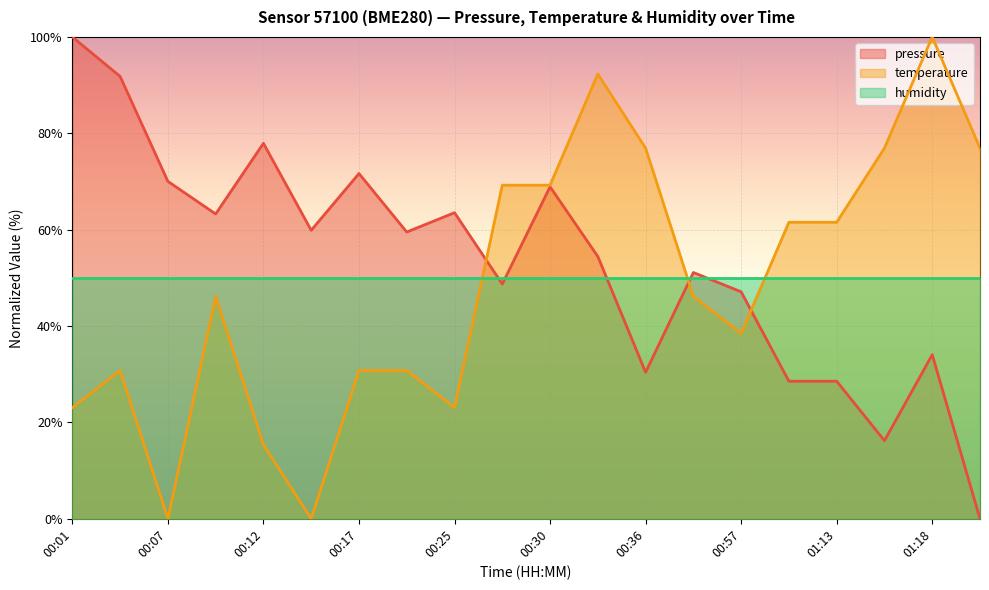

Which series has the largest total across all categories?

pressure